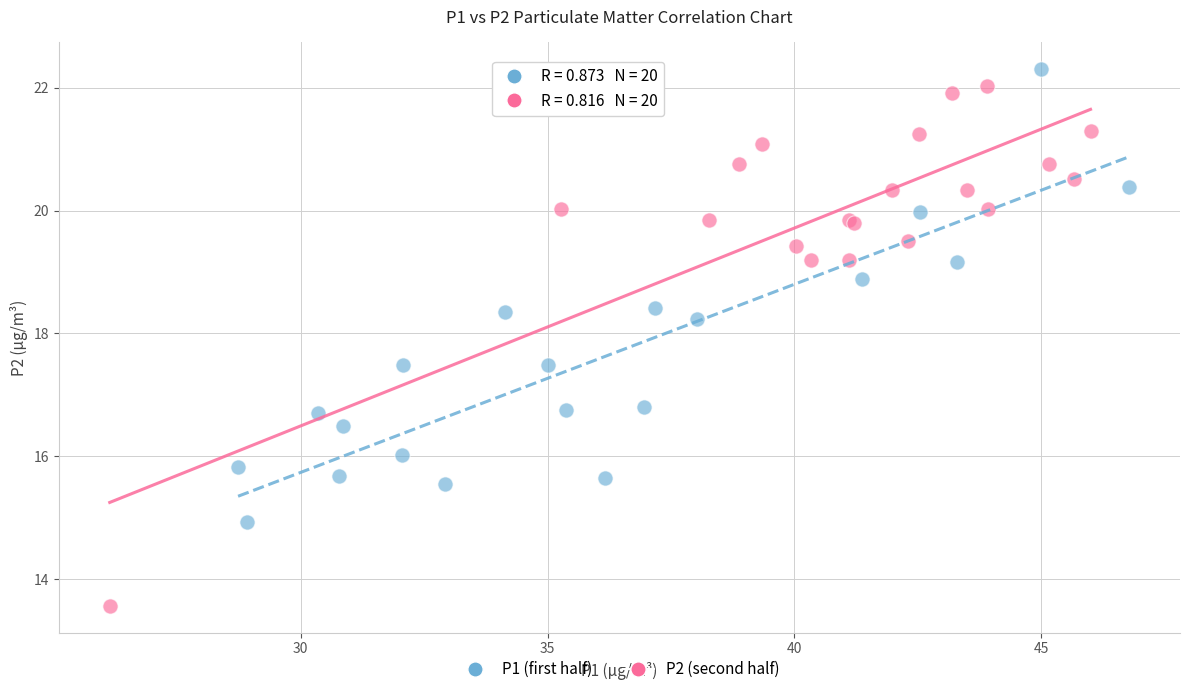

What are all the series names shown in the legend?

P1 (first half), P2 (second half)